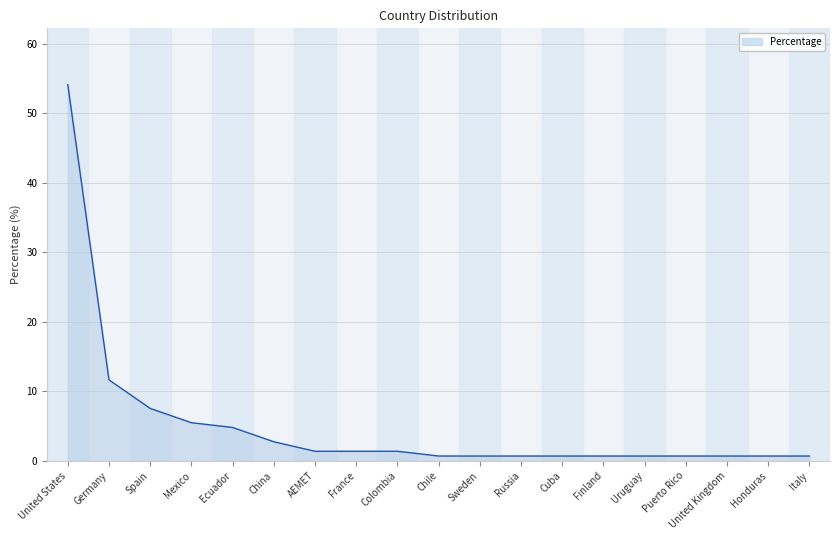

Does the chart display data point markers on the line(s)?

No